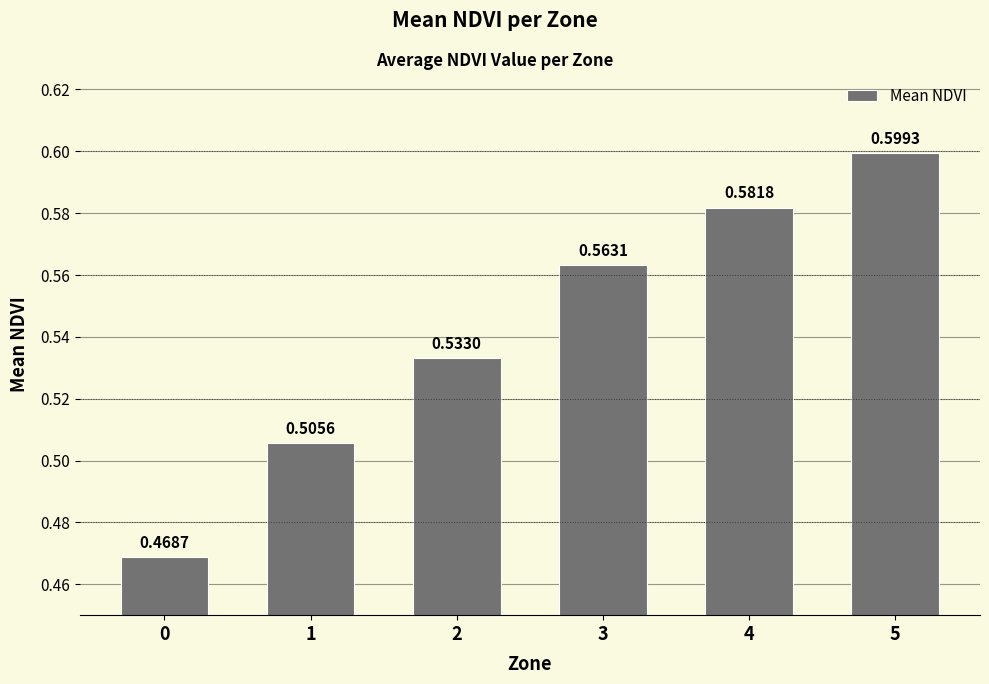

What is the sum of the values at 5 and 0?

1.1